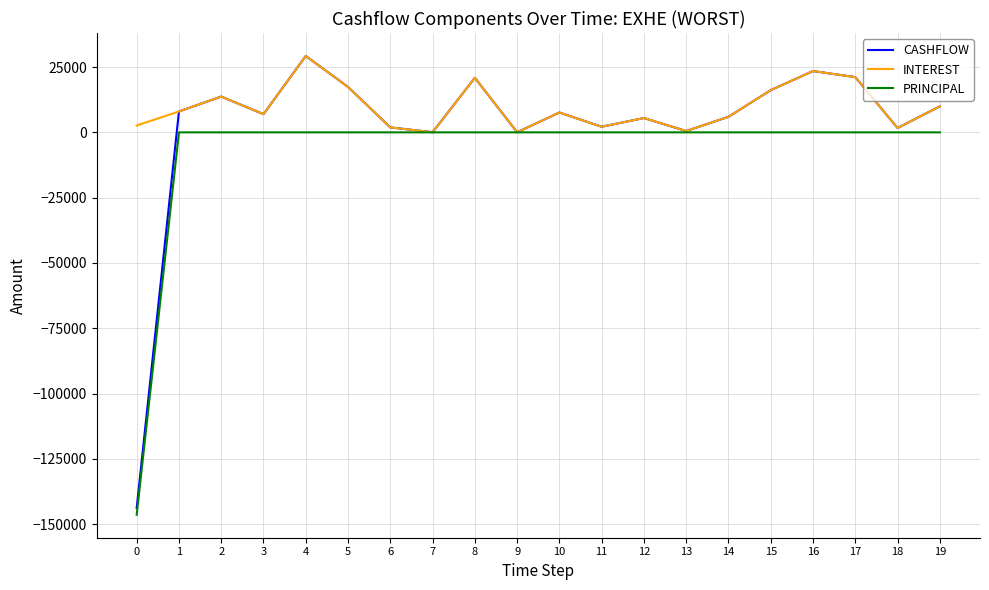

What is the total value across all series at 2?

27392.7